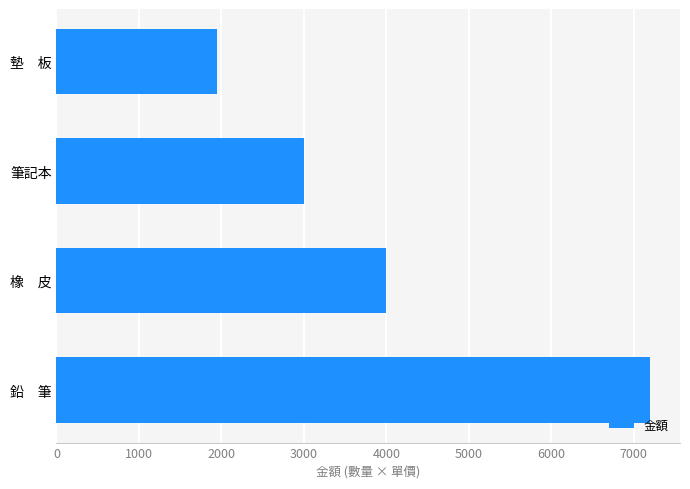

True or false: the data shows 1950 at 墊　板.

True